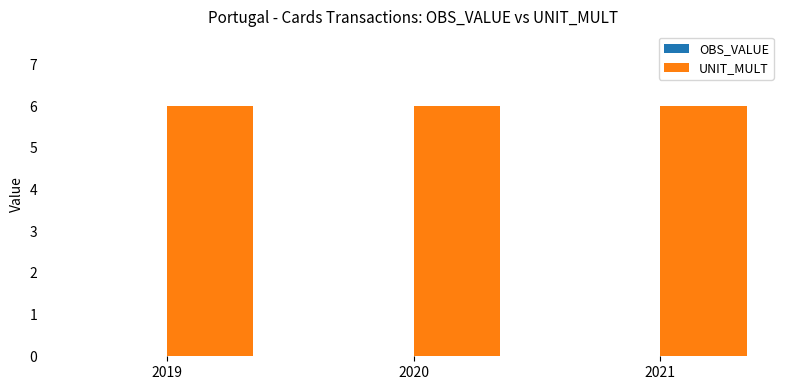

How many groups of bars are there?

3